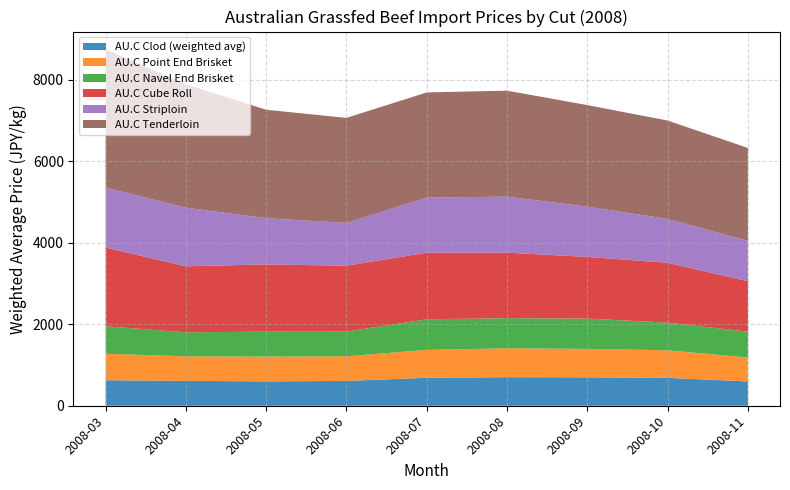

What is the highest value of the AU.C Clod (weighted avg) series?

701.0